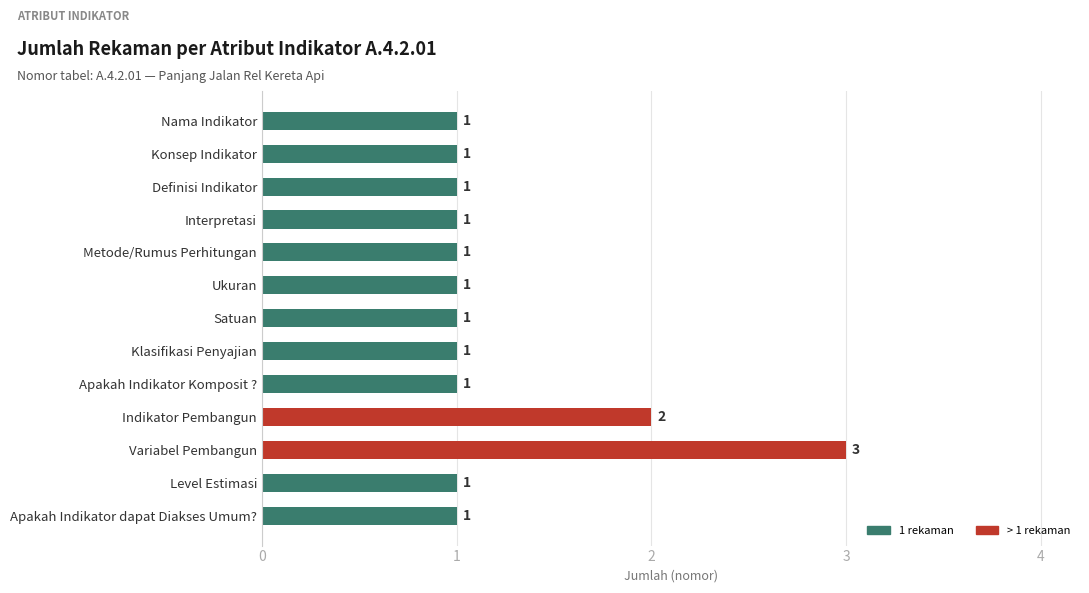

Count the number of data series in this chart.

1